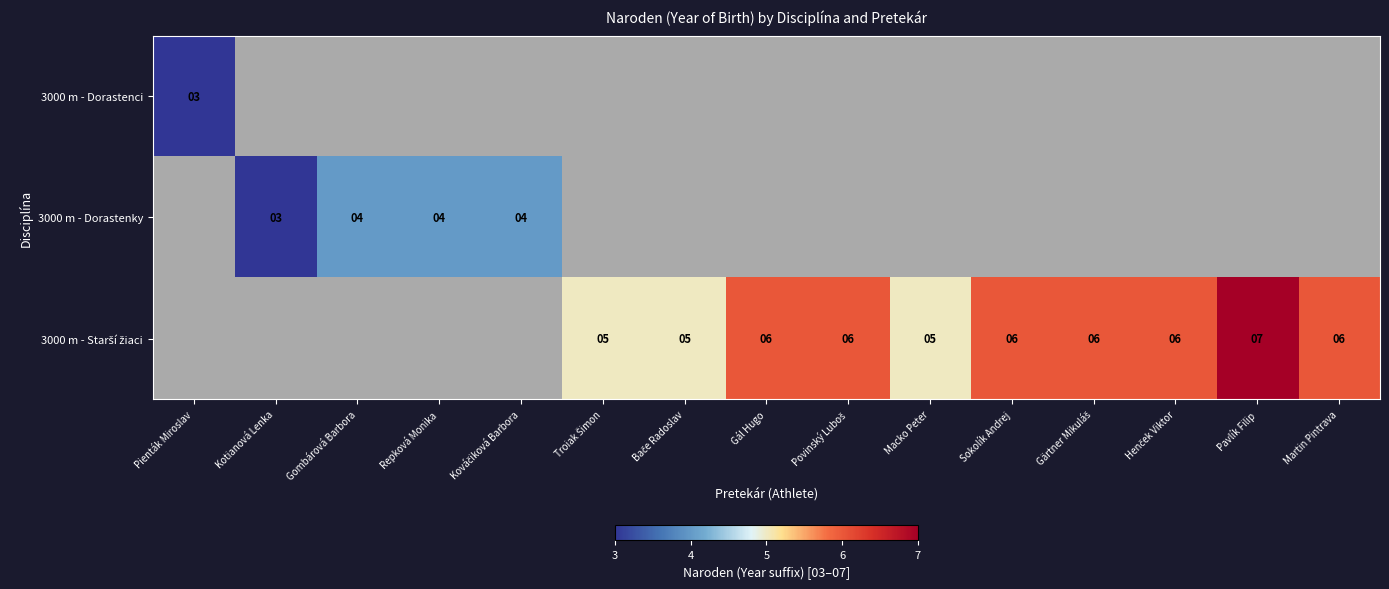

Which has a higher value, Kováčiková Barbora or Troiak Šimon?

Troiak Šimon